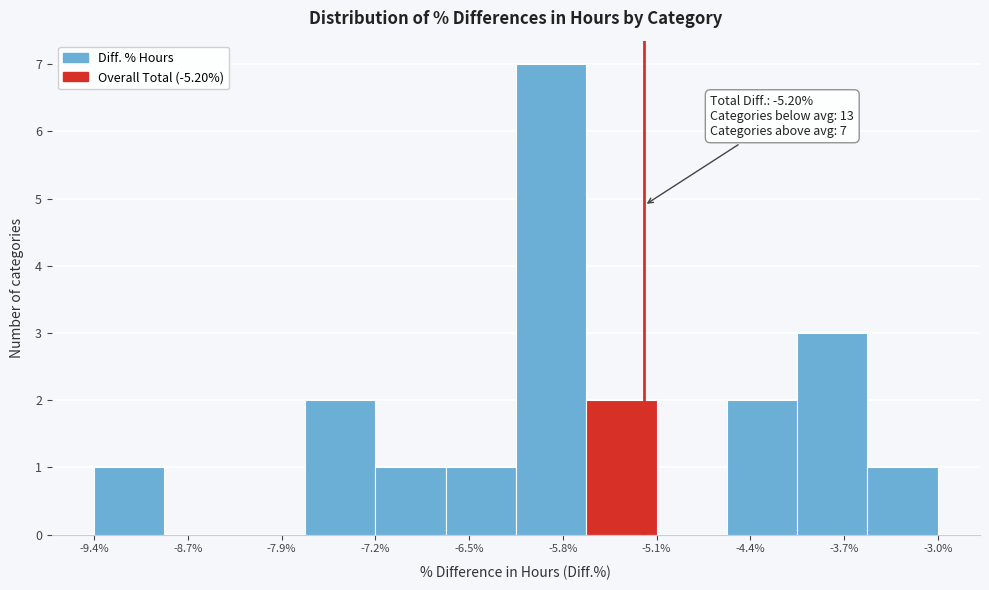

Over which range of the x-axis is the bar tallest?

-6.2 to -5.6